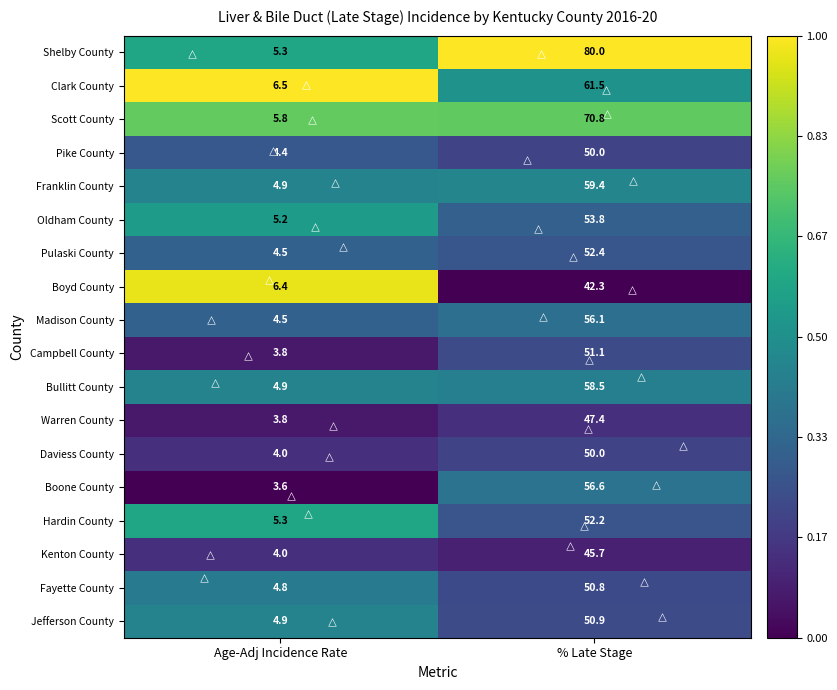

Which series changed the most between Age-Adj Incidence Rate and % Late Stage?

Shelby County